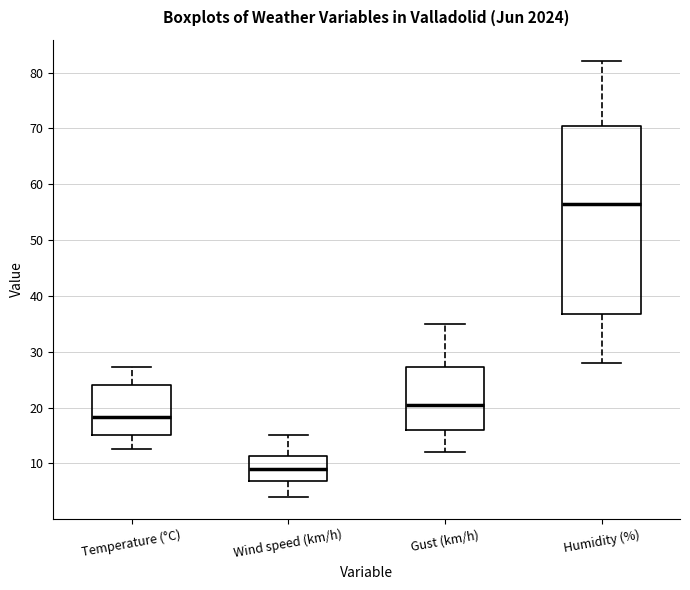

Which box is the tallest, from its lower edge to its upper edge?

Humidity (%)